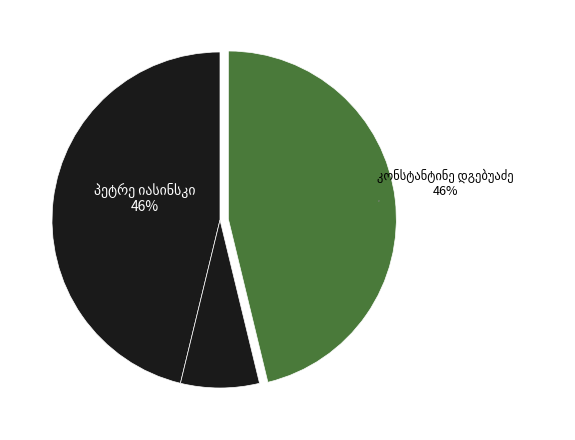

Is it true that პეტრე იასინსკი is 40% of the pie?

False